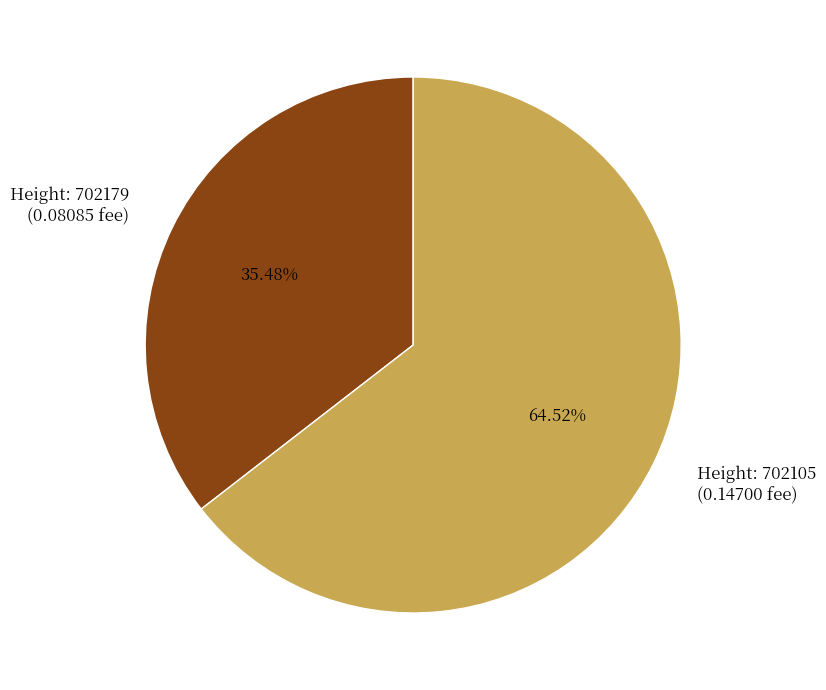

Combined, do Height: 702105 (0.14700 fee) and Height: 702179 (0.08085 fee) account for over 50%?

Yes